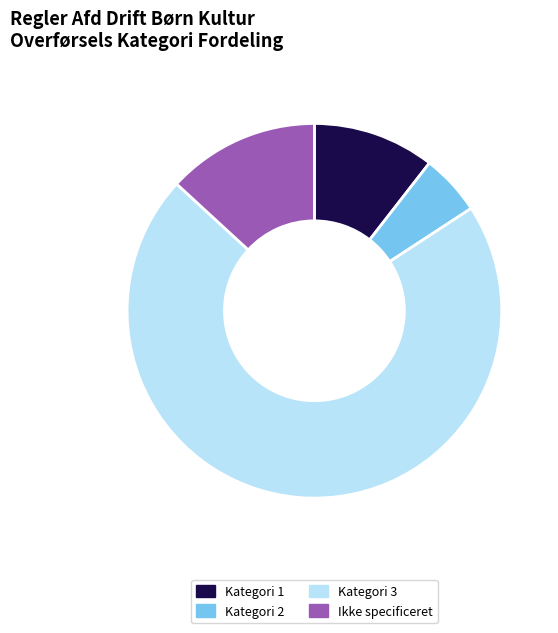

Which slice is the smallest?

Kategori 2